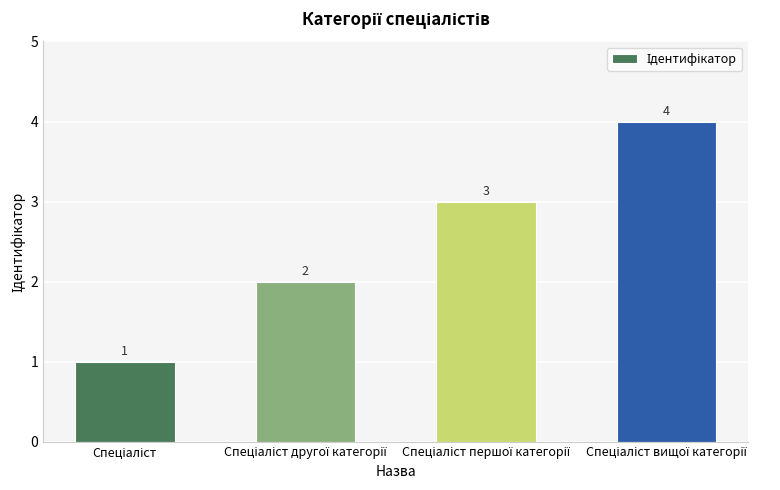

What is the value of the 2nd bar from the left?

2